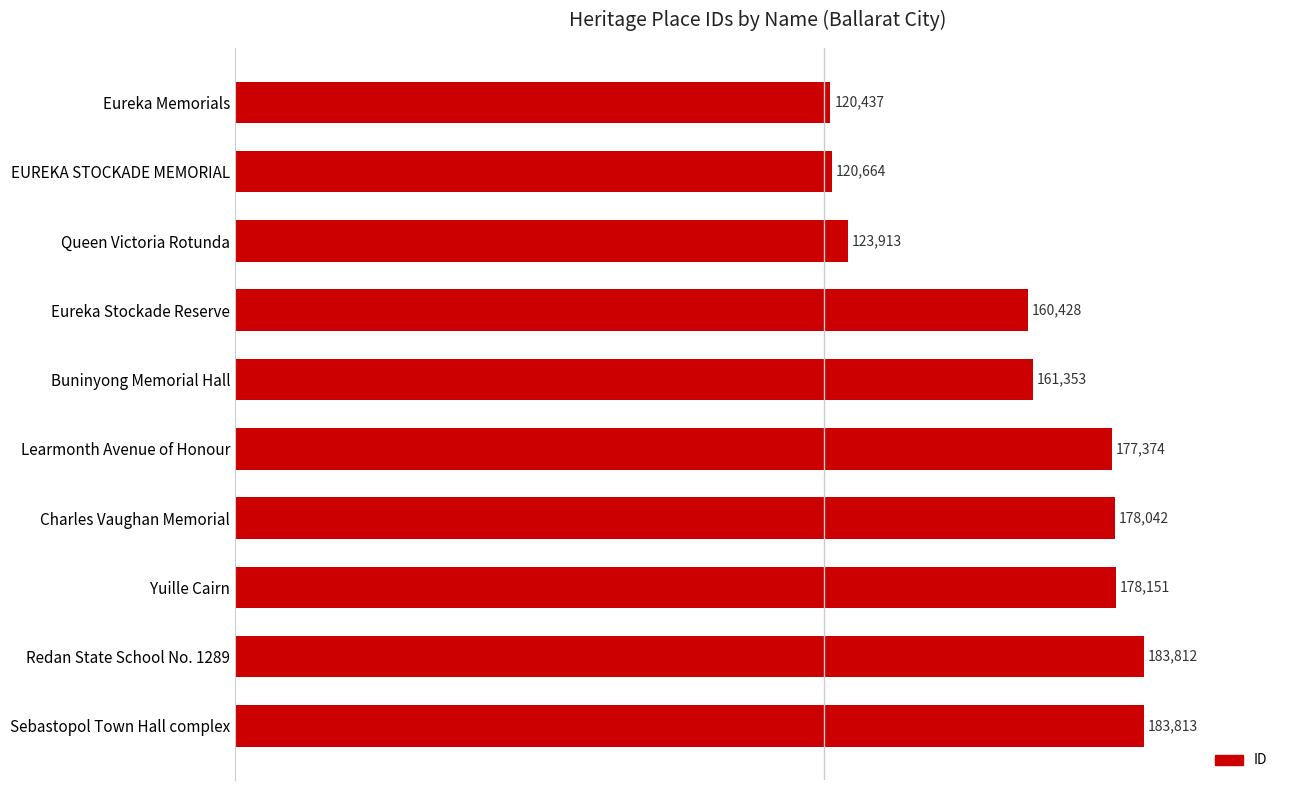

Read the value at Redan State School No. 1289, to the nearest 100.

183800